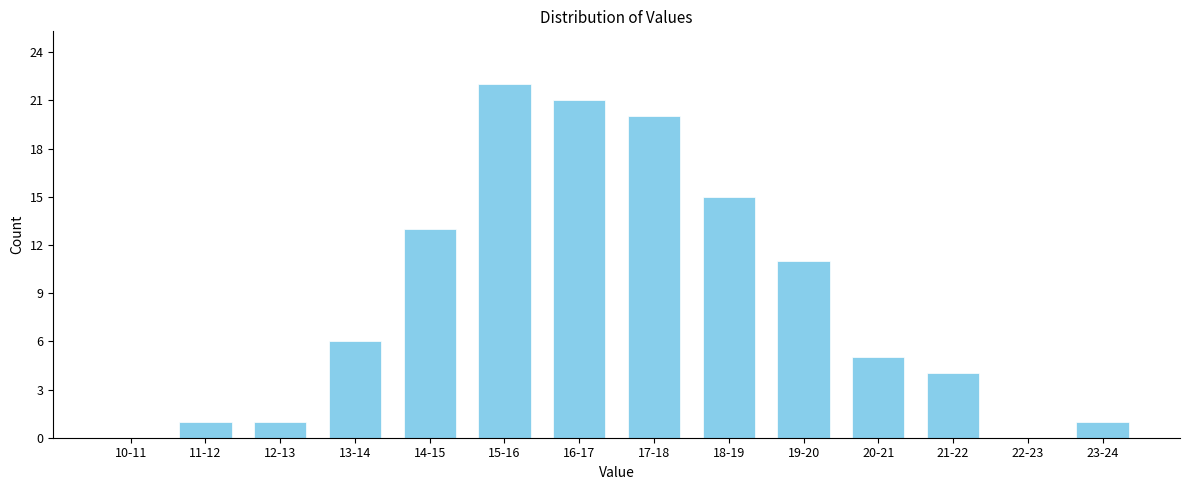

Reading left to right, what are all the values shown in this chart?

10-11=0	11-12=1	12-13=1	13-14=6	14-15=13	15-16=22	16-17=21	17-18=20	18-19=15	19-20=11	20-21=5	21-22=4	22-23=0	23-24=1